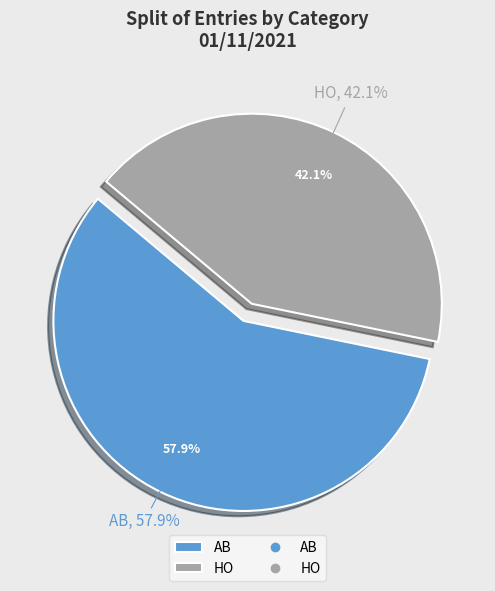

Which slice is the largest?

AB